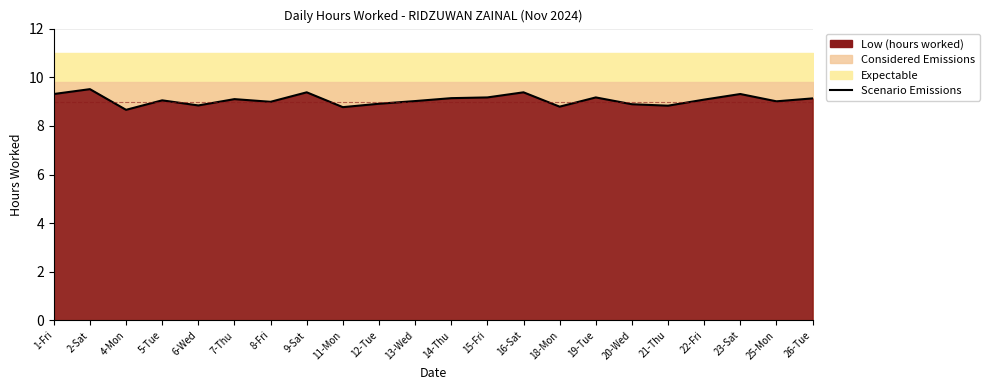

How many data points are above 9?

14